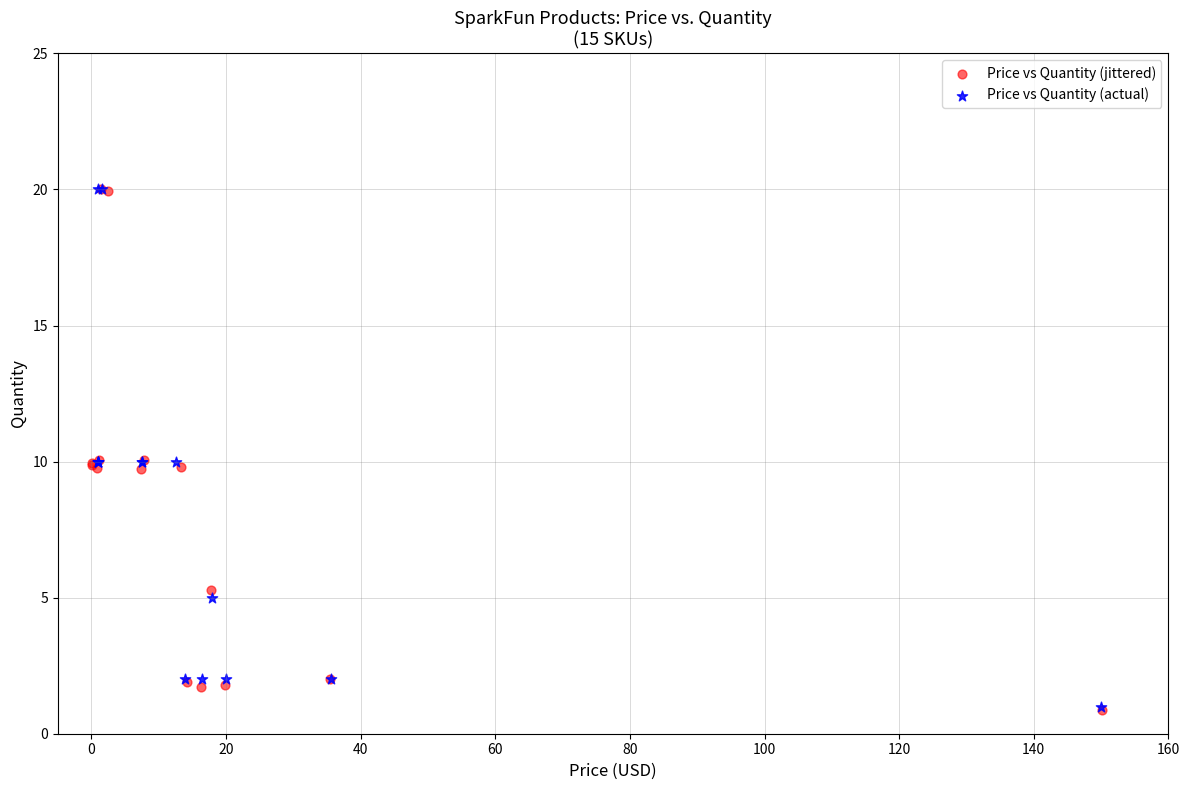

What are all the series names shown in the legend?

Price vs Quantity (jittered), Price vs Quantity (actual)